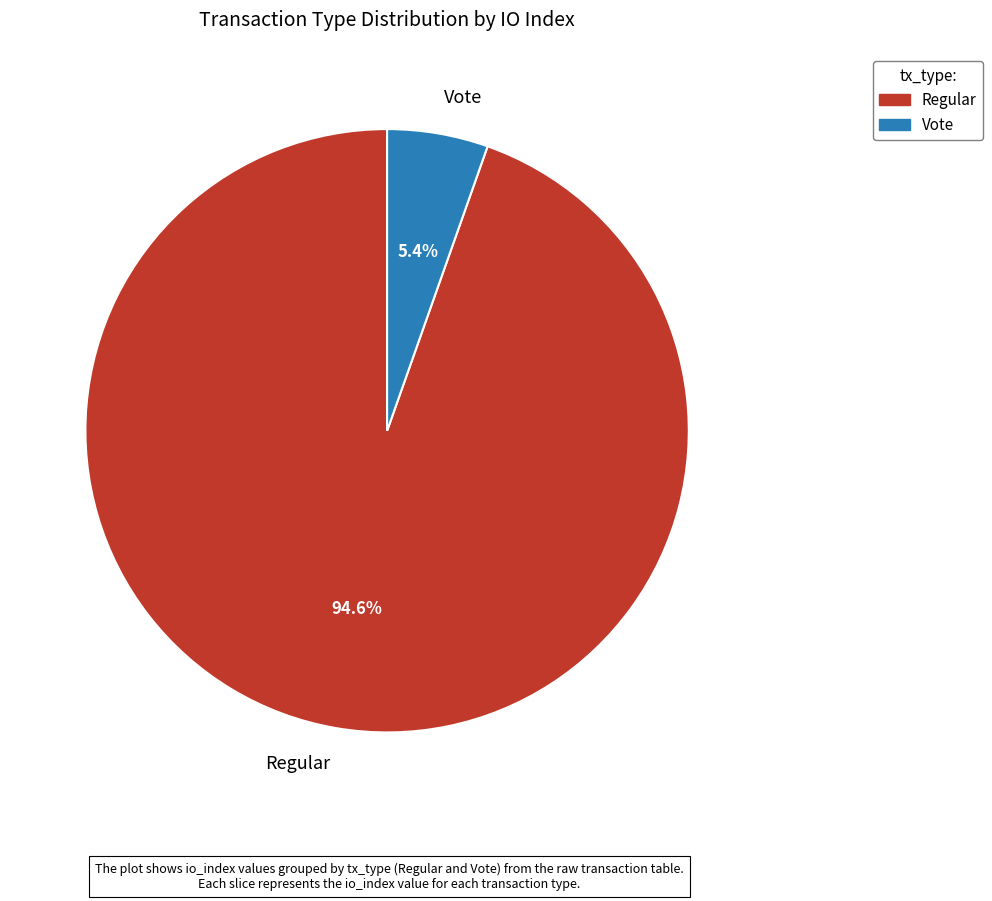

How many slices are in this pie chart?

2